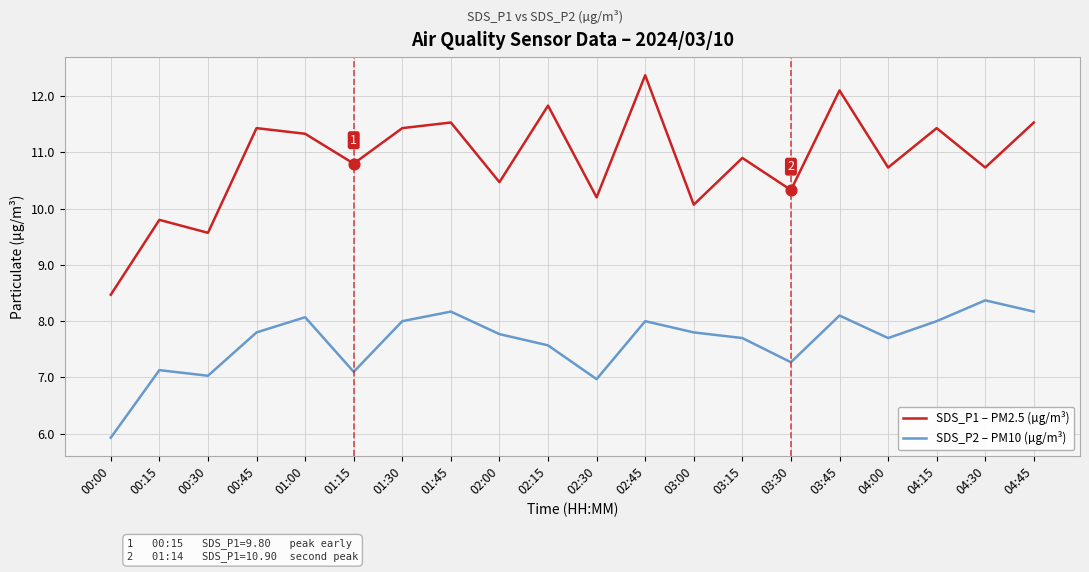

What is the total value across all series at 00:00?

14.4